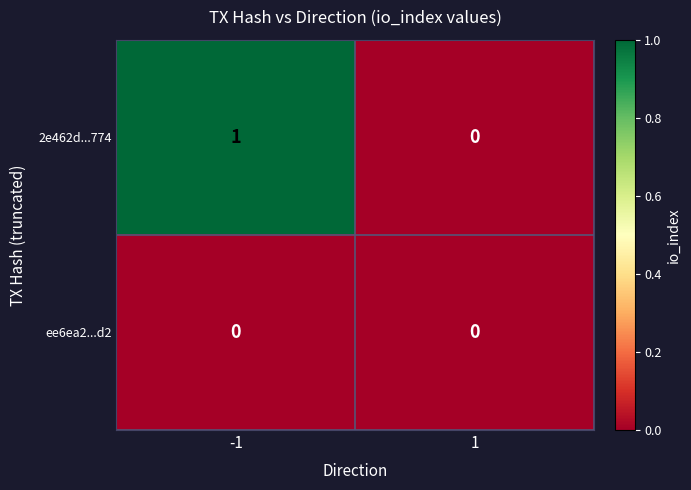

Reading left to right, list all the values displayed in this chart.

2e462d...774: 1	0
ee6ea2...d2: 0	0